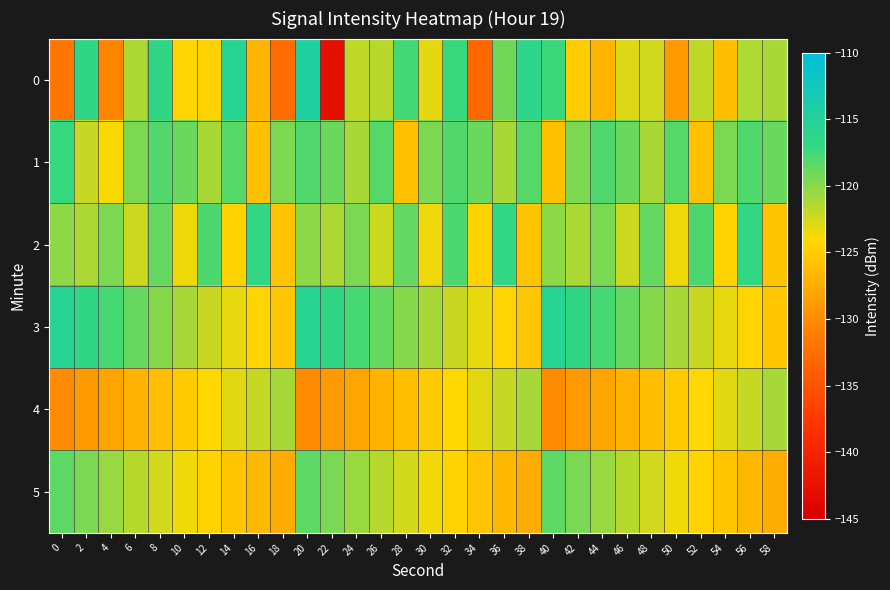

Which has a higher value, 0 or 4?

4